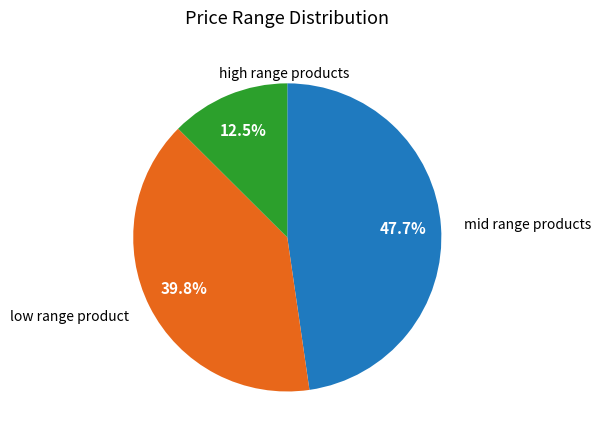

Does any single category account for the majority?

No